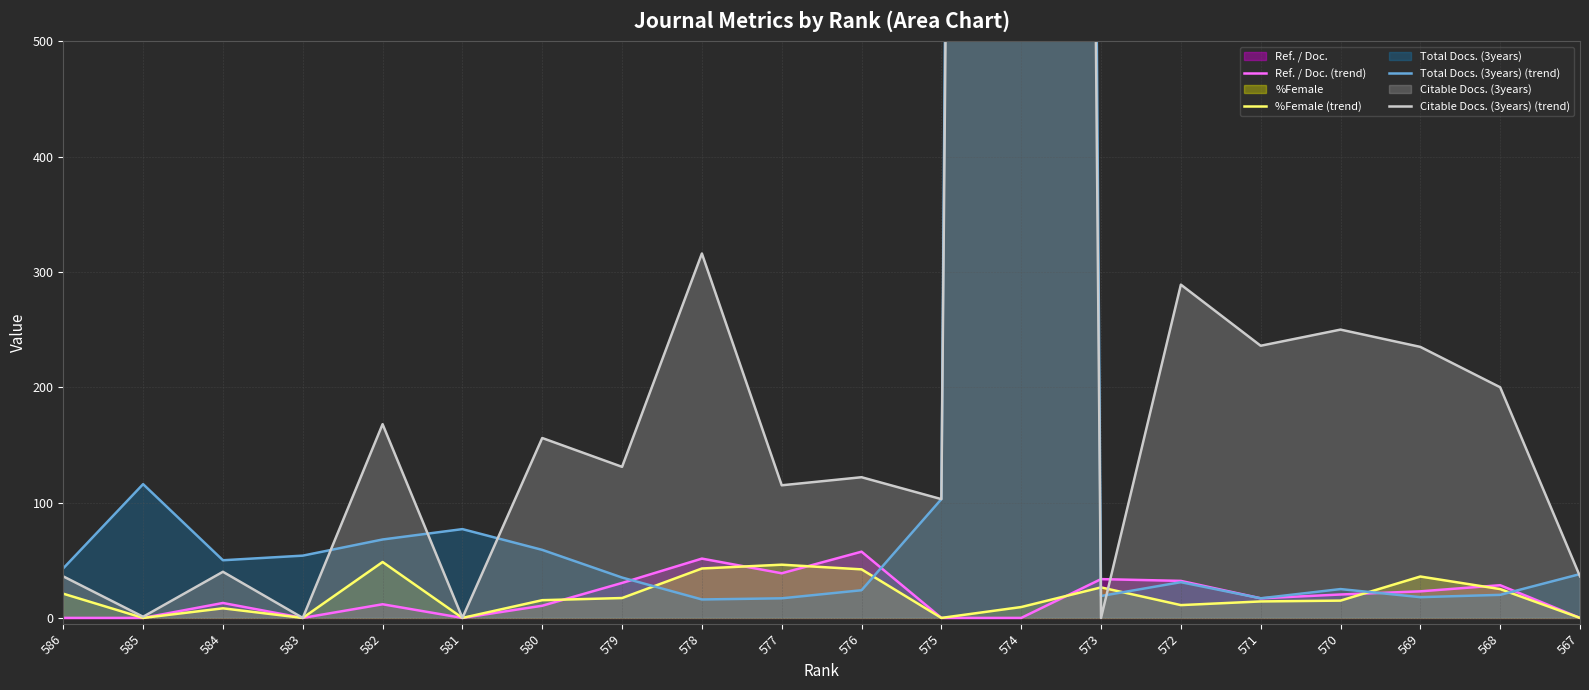

What is the approximate value of %Female (trend) at 584?

8.3